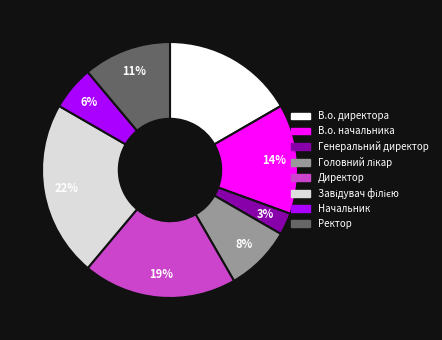

To the nearest percent, what is the average slice percentage?

12%